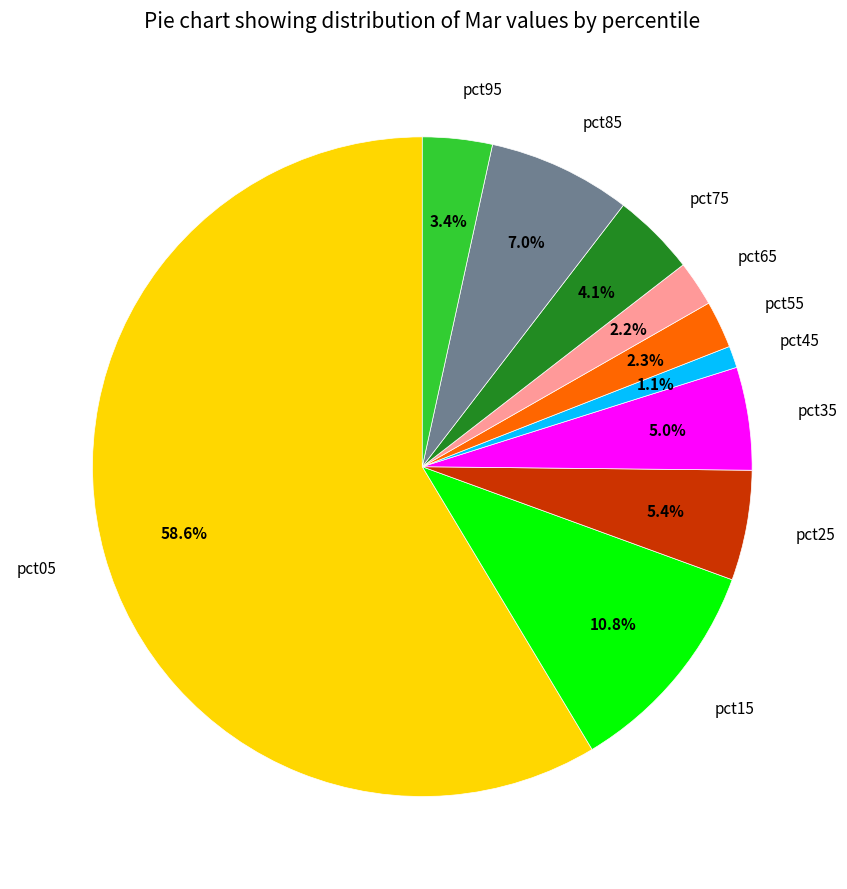

How much of the chart is everything except pct25?

94.6%